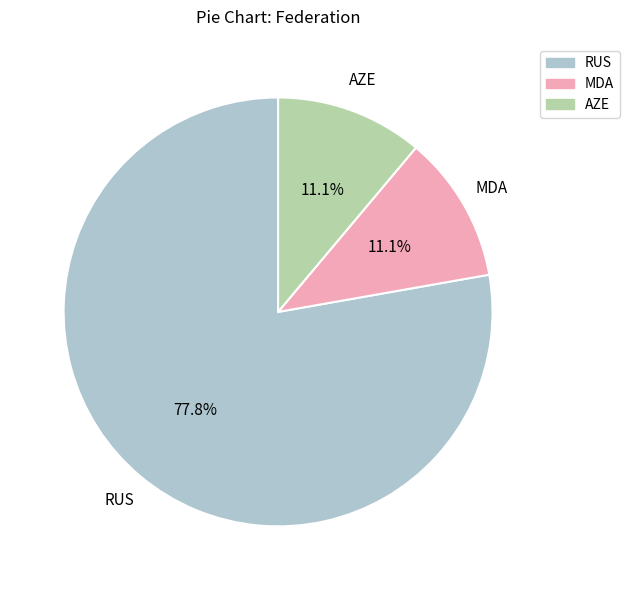

How much of the chart is everything except MDA?

88.9%